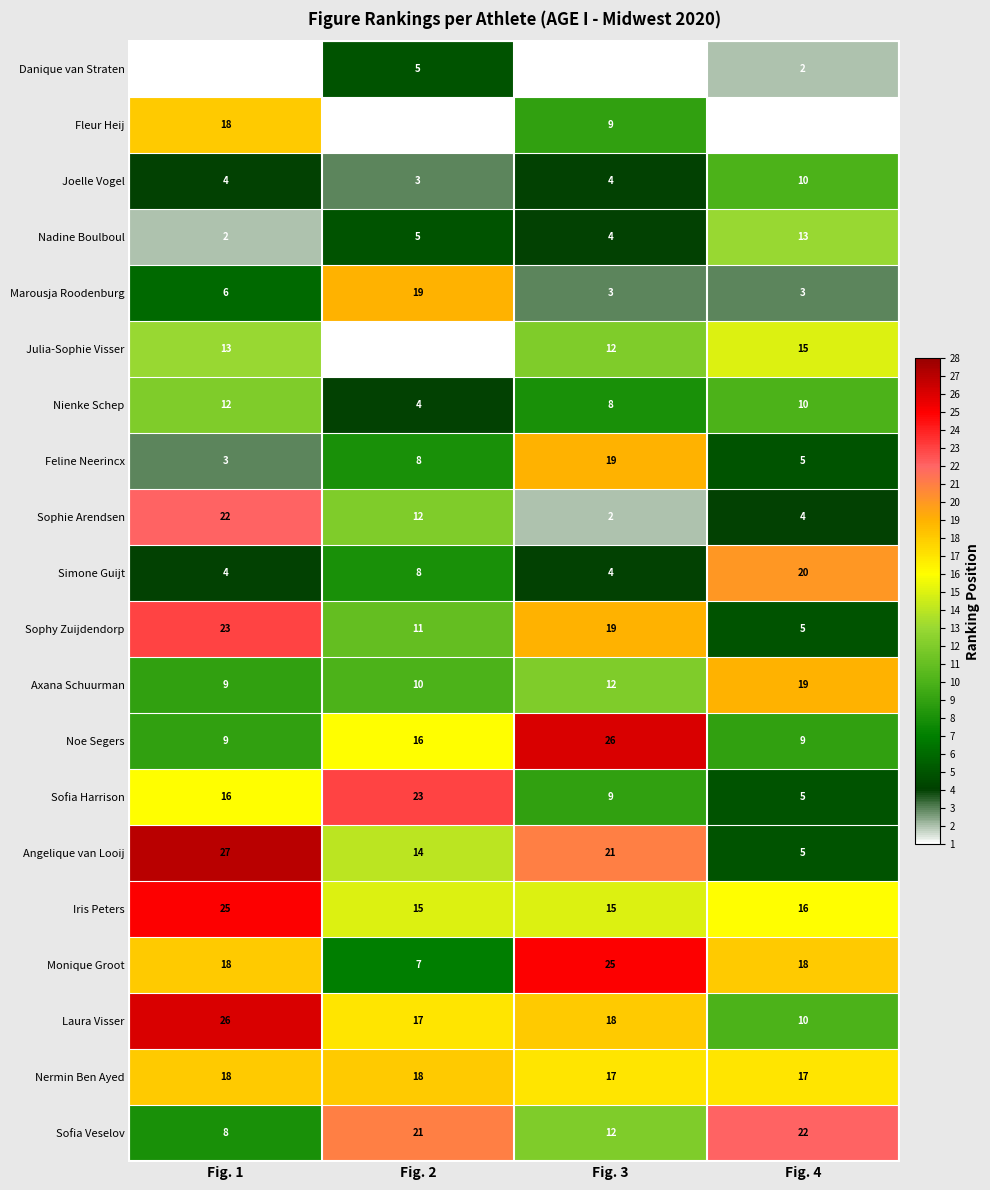

What value does the Iris Peters series have at Fig. 1, to the nearest 5?

25